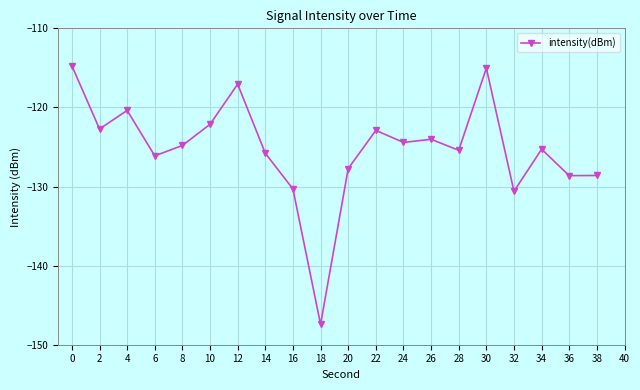

The chart shows a value of -35.8 at 32. True or false?

False